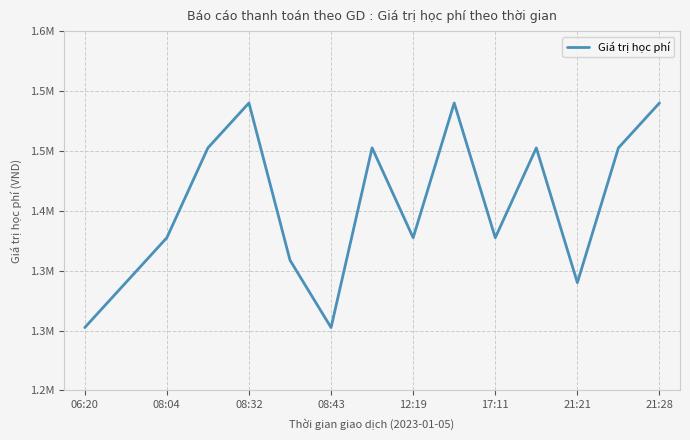

What is the label of the 1st point from the left?

06:20